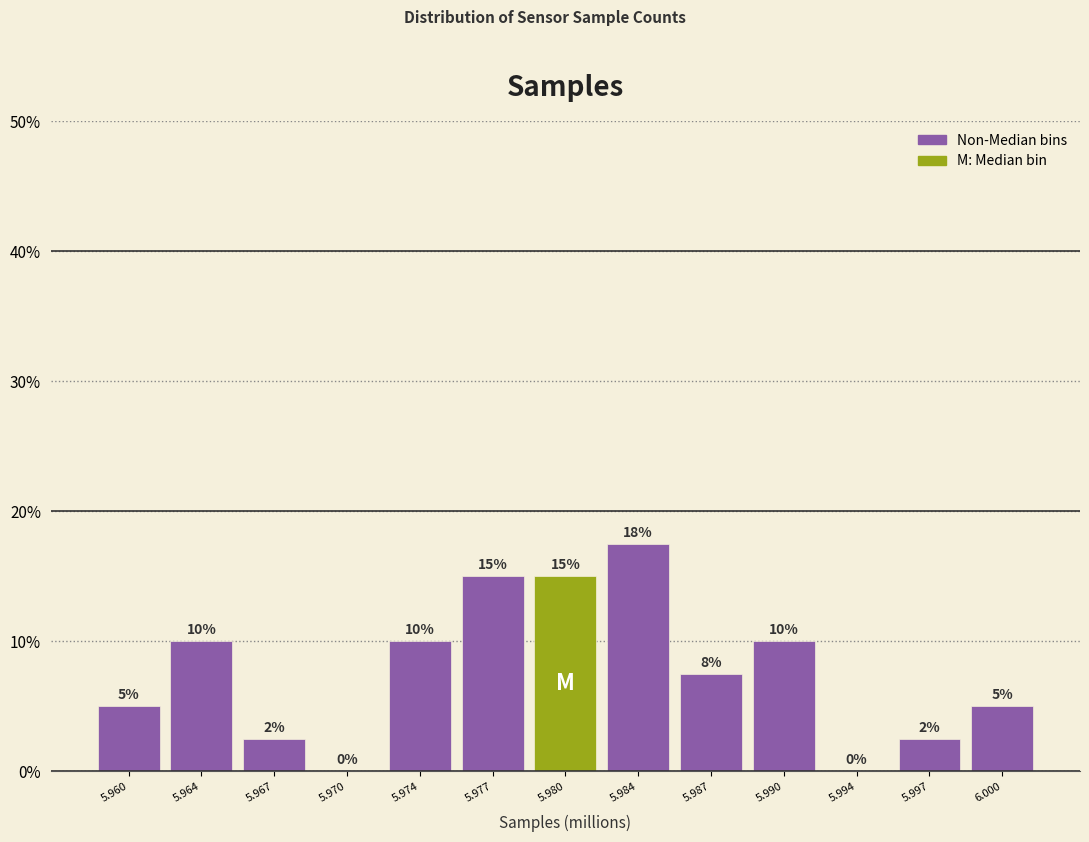

The chart shows a value of 7.7 at 5.960. True or false?

False